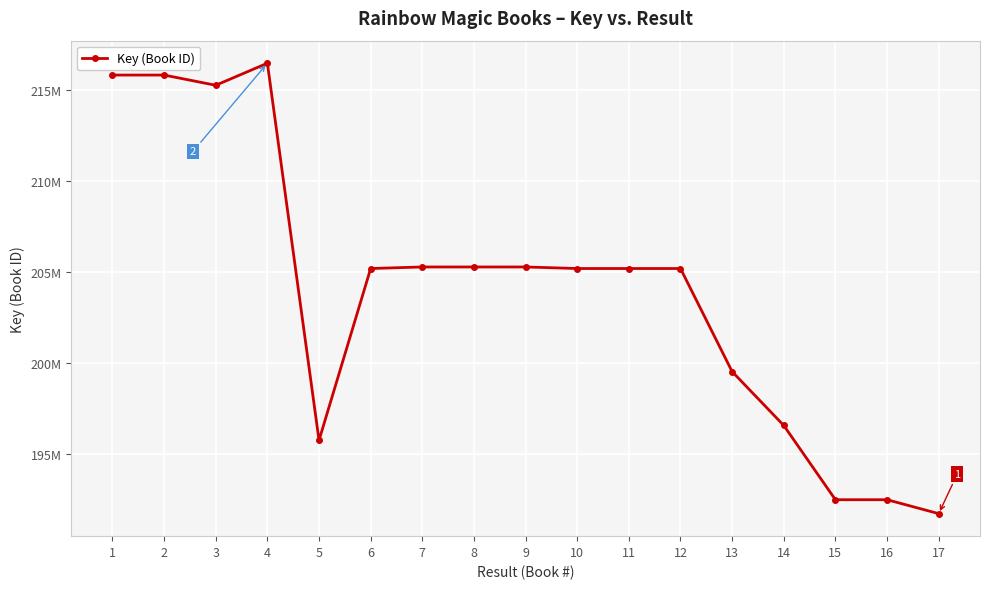

Which has a higher value, 15 or 14?

14